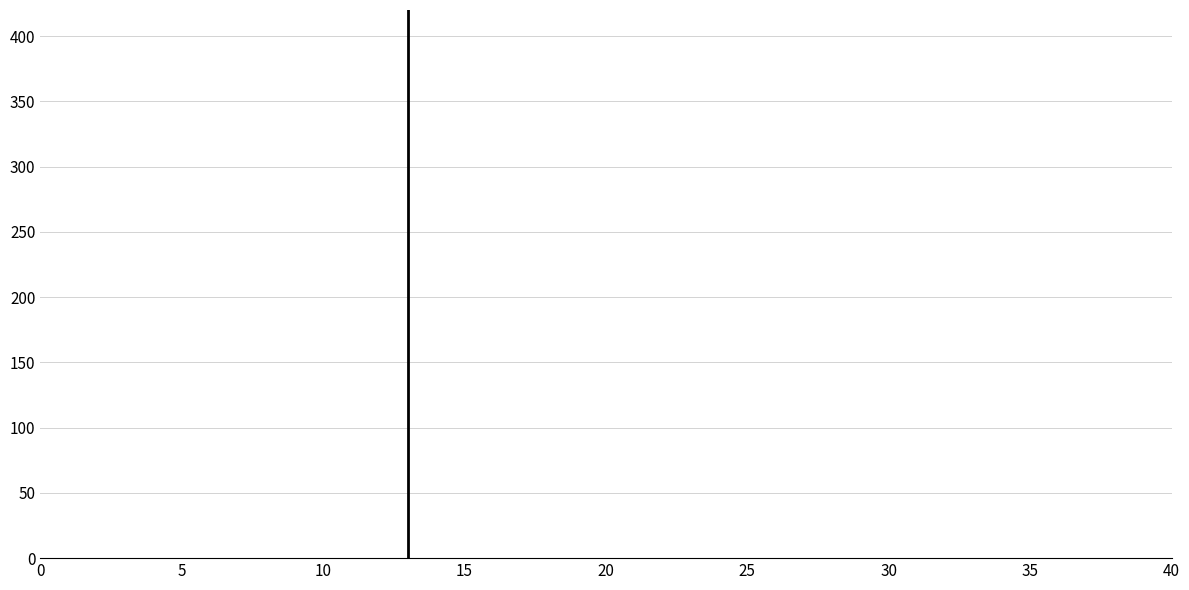

Reading left to right, list every bar in this chart as the range it spans on the x-axis followed by its height. The values are not printed on the chart, so give them approximately, as read against the axis.

0 to 2: under 5
2 to 4: under 5
4 to 6: under 5
6 to 8: under 5
8 to 10: under 5
10 to 12: under 5
12 to 14: under 5
14 to 16: under 5
16 to 18: under 5
18 to 20: under 5
20 to 22: under 5
22 to 24: under 5
24 to 26: under 5
26 to 28: under 5
28 to 30: 0
30 to 32: 0
32 to 34: 0
34 to 36: 0
36 to 38: 0
38 to 40: 0